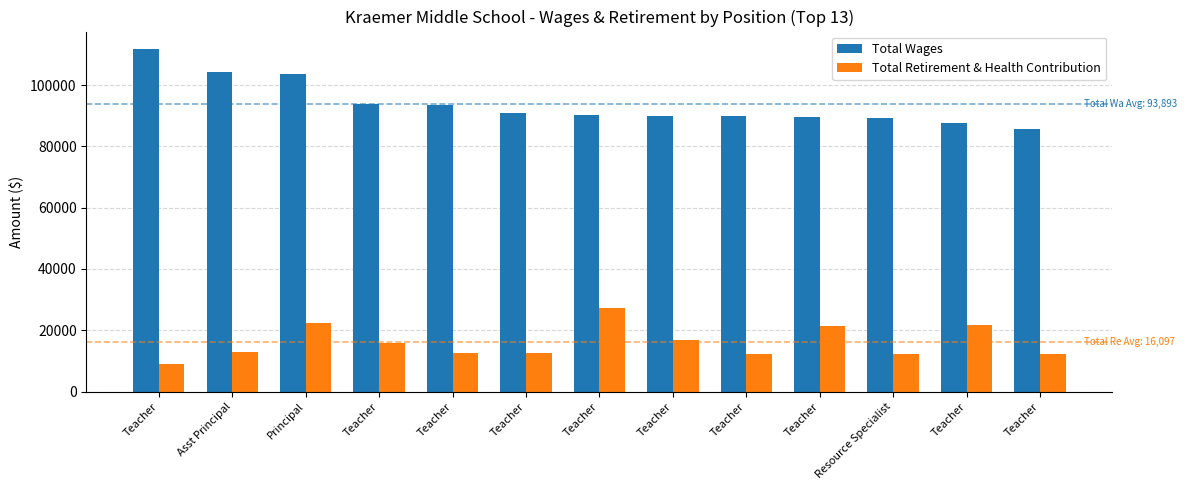

How many values in the Total Retirement & Health Contribution series are below 12906?

6